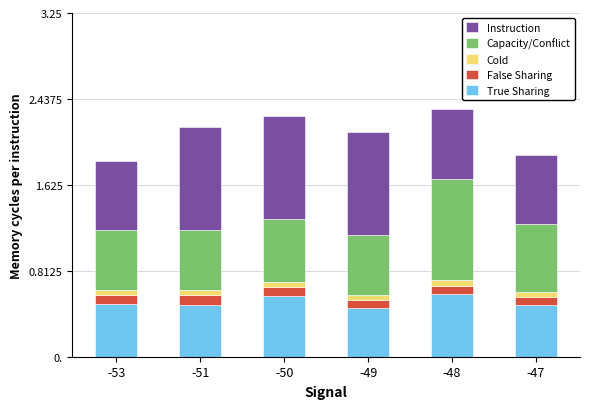

What is the sum of all False Sharing values?

0.5